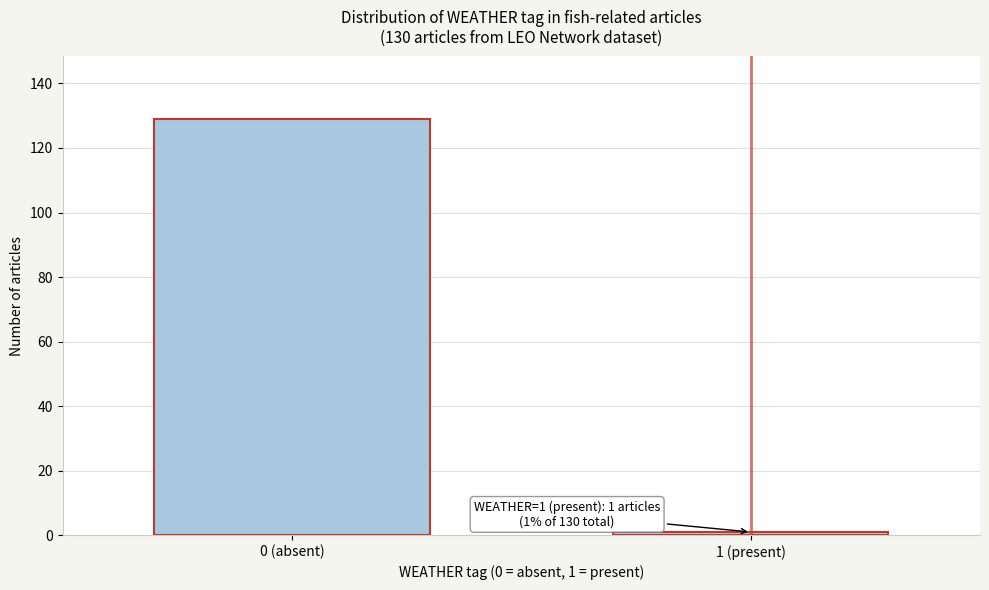

Reading left to right, extract all data points from this chart.

0 (absent)=129	1 (present)=1